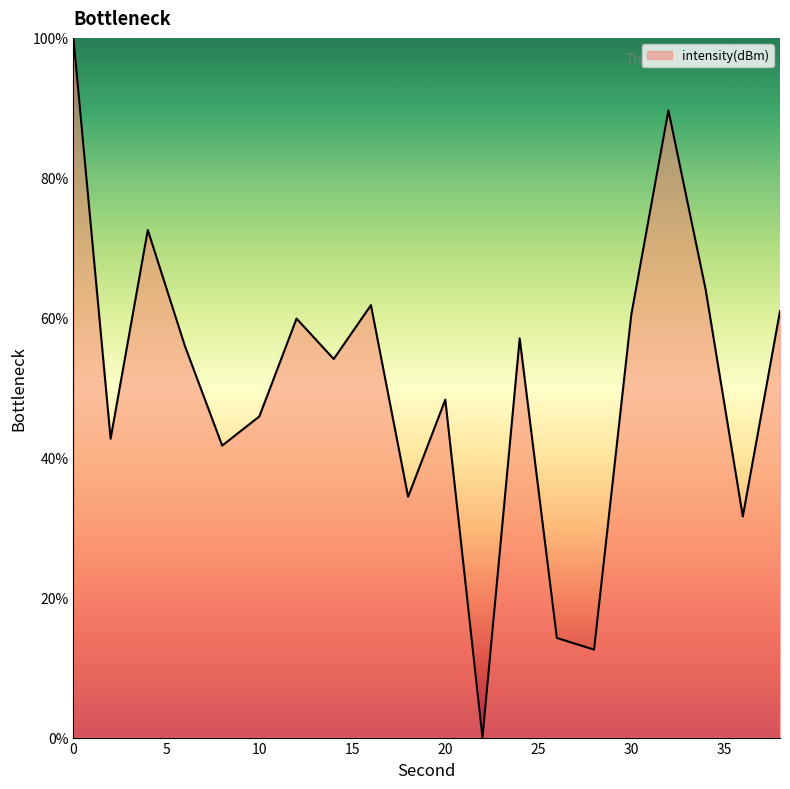

Reading left to right, extract all data points from this chart.

100.0	42.7	72.5	55.9	41.7	45.9	59.9	54.1	61.8	34.4	48.3	0.0	57.1	14.2	12.6	60.4	89.6	64.1	31.6	61.0